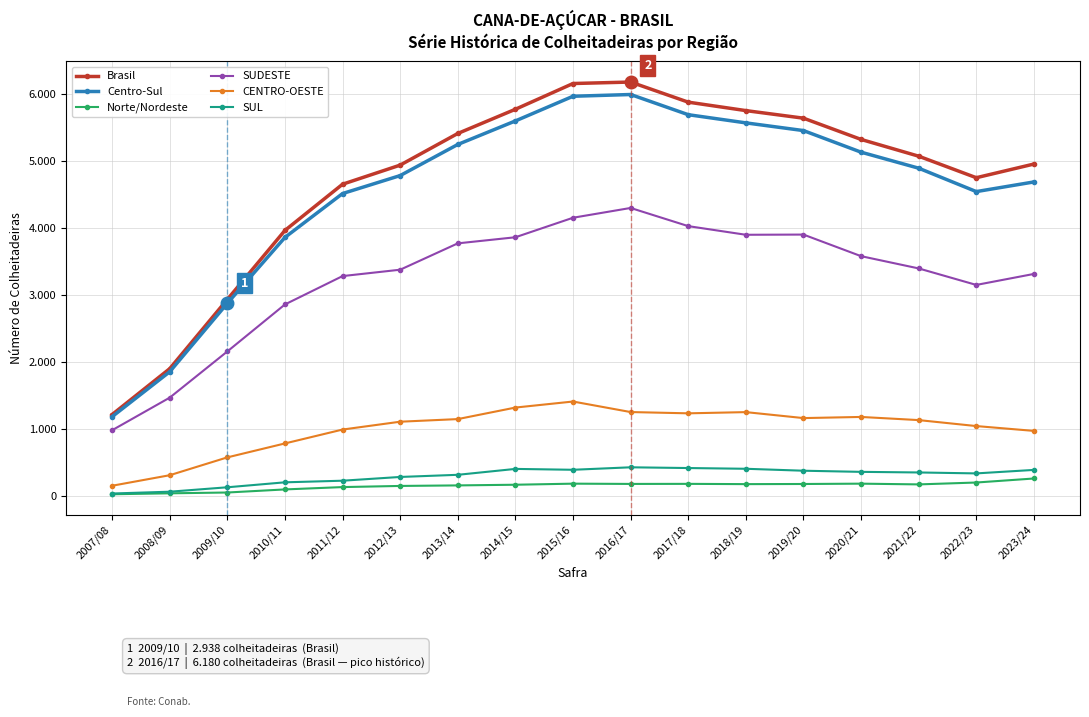

What are all the series names shown in the legend?

Brasil, Centro-Sul, Norte/Nordeste, SUDESTE, CENTRO-OESTE, SUL